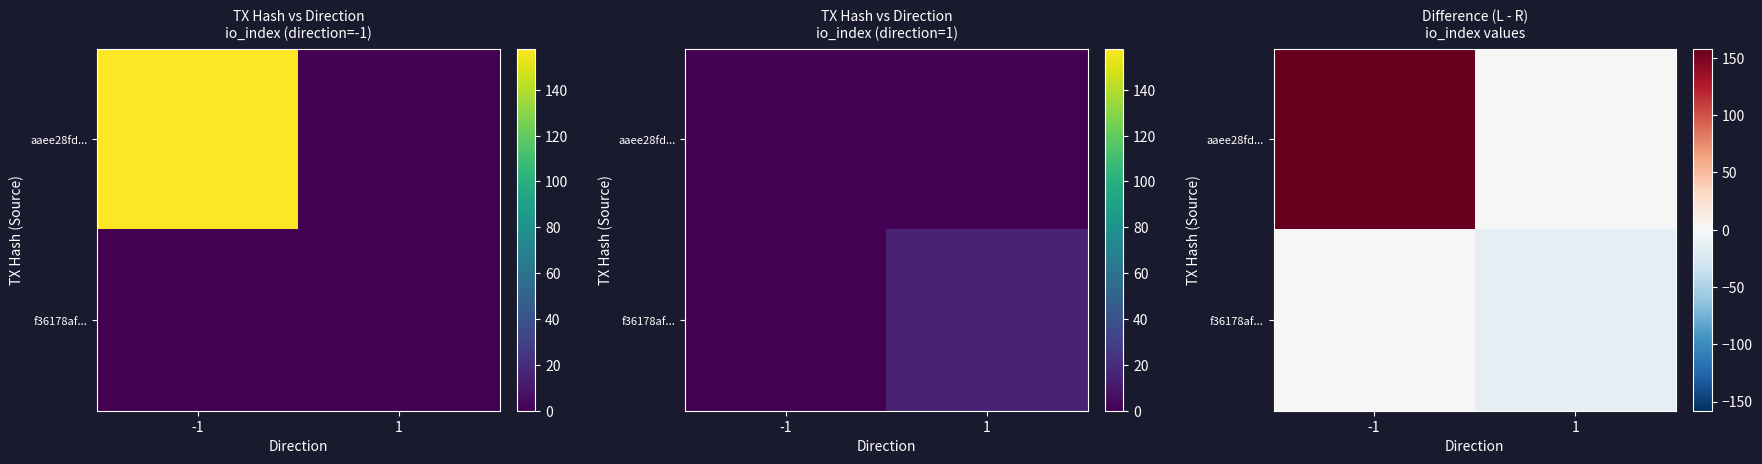

At how many categories does at least one series exceed 29?

1